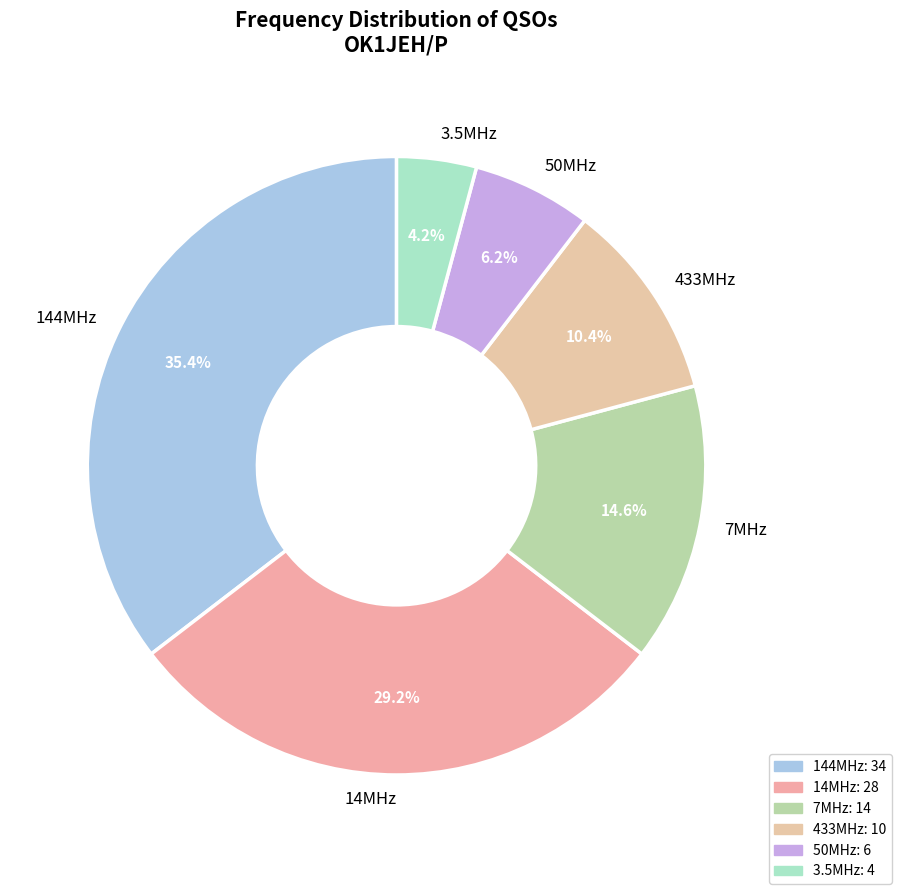

The 144MHz slice represents 35% of the pie. True or false?

True